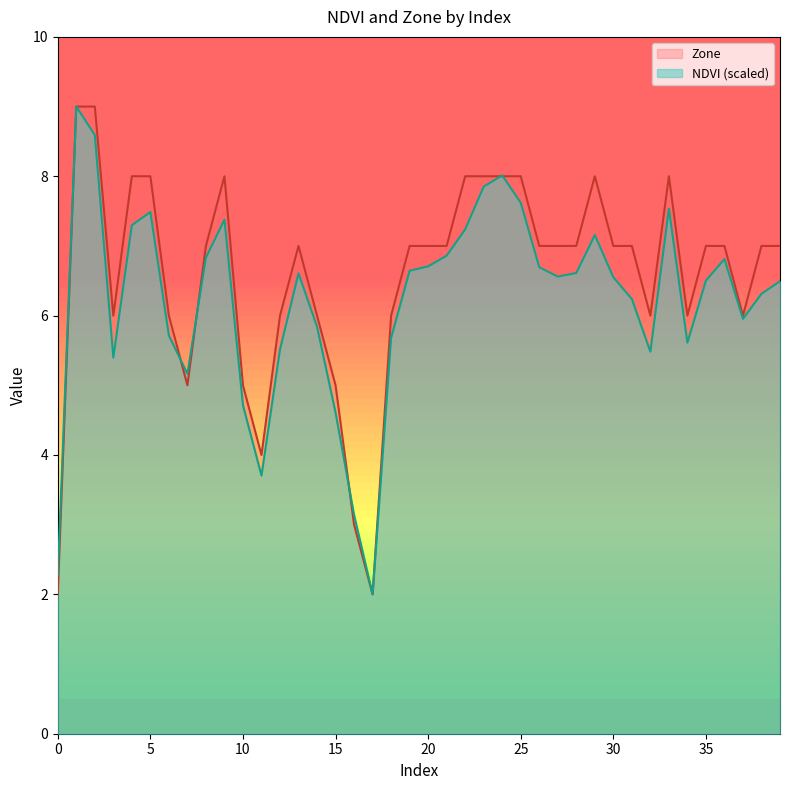

What is the maximum value for NDVI?

9.0